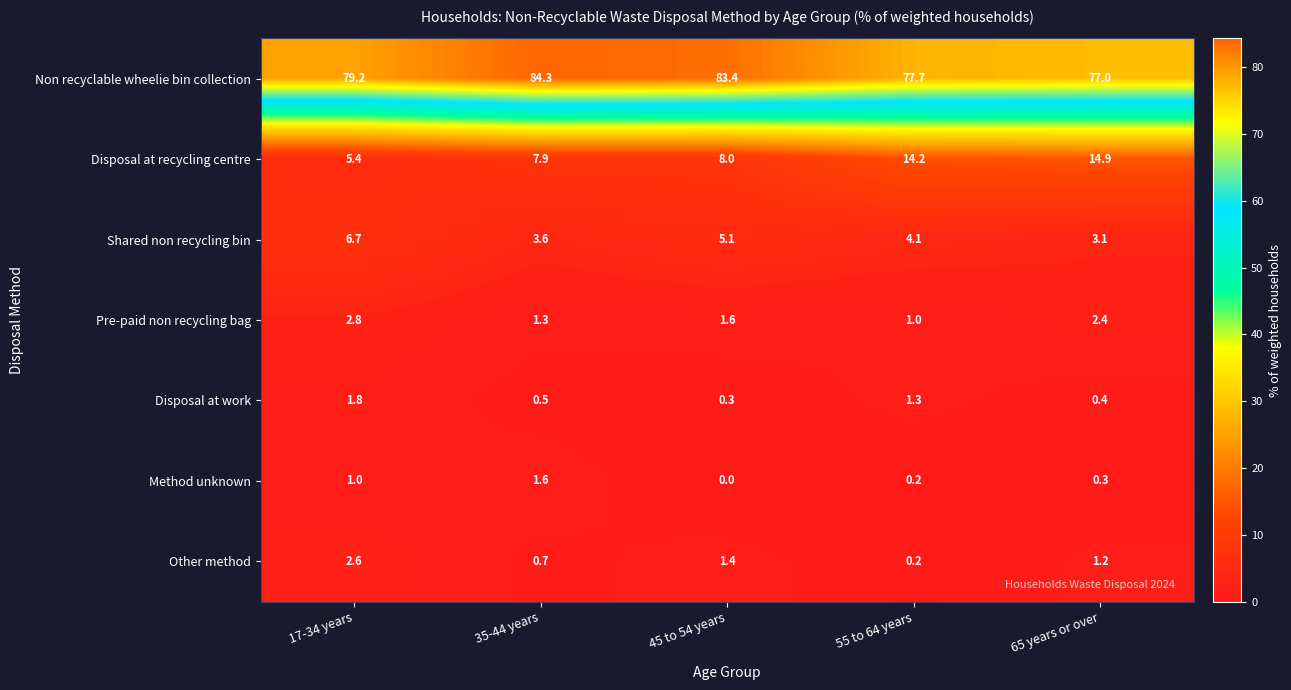

Rank the series by their maximum value, from lowest to highest.

Method unknown, Disposal at work, Other method, Pre-paid non recycling bag, Shared non recycling bin, Disposal at recycling centre, Non recyclable wheelie bin collection